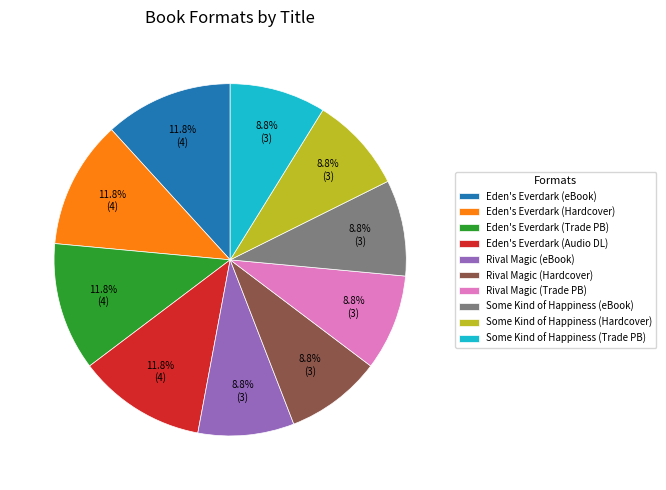

Between Rival Magic (eBook) and Eden's Everdark (eBook), which is larger?

Eden's Everdark (eBook)